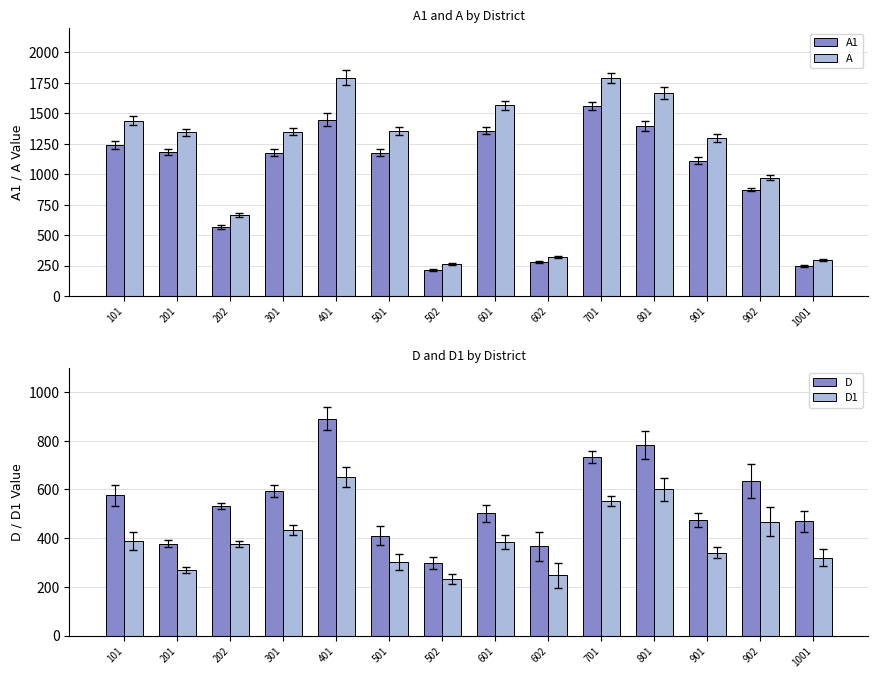

Which label corresponds to the largest value in the chart?

401